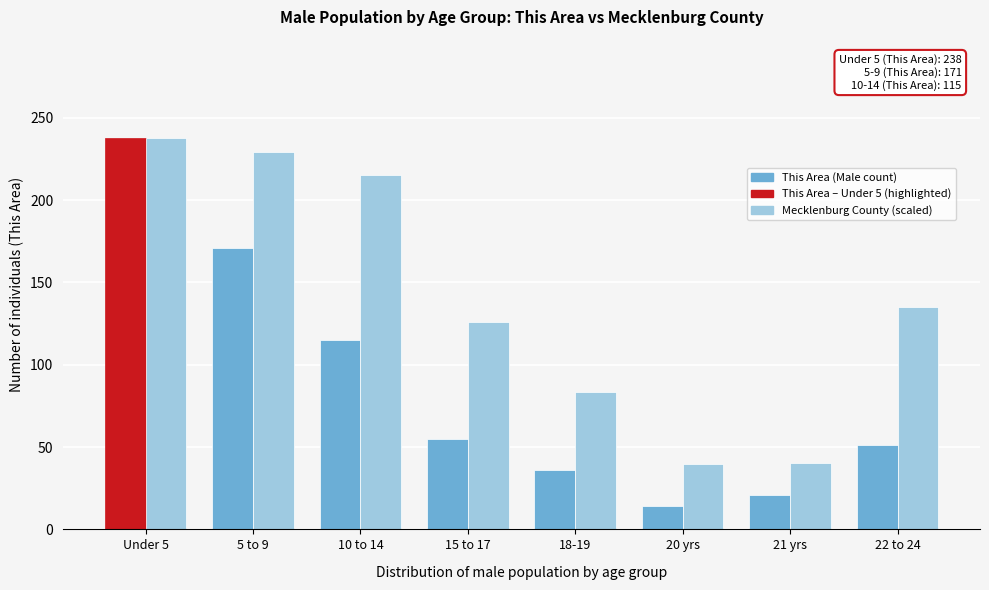

The value of This Area (Male count) at 18-19 is 36.0. True or false?

True